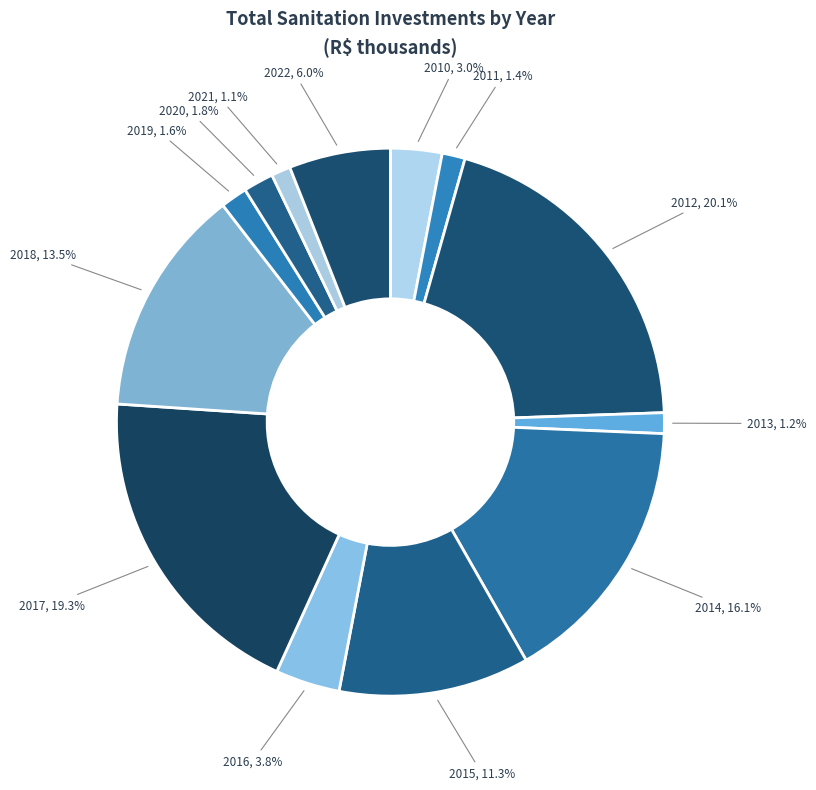

Which has a higher value, 2013 or 2015?

2015